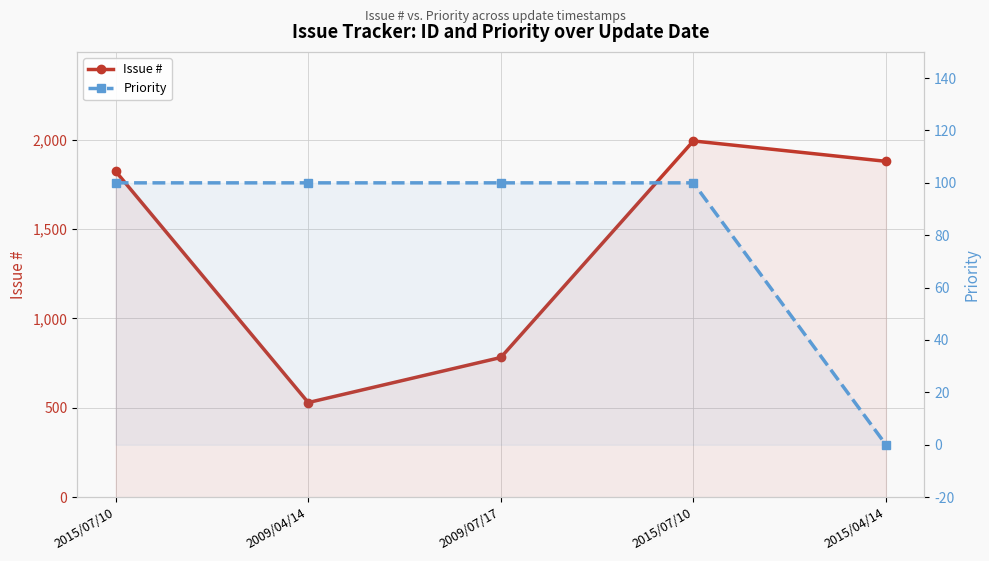

Reading left to right, extract all data points from this chart.

Issue #: 1822	529	781	1992	1878
Priority: 100	100	100	100	0